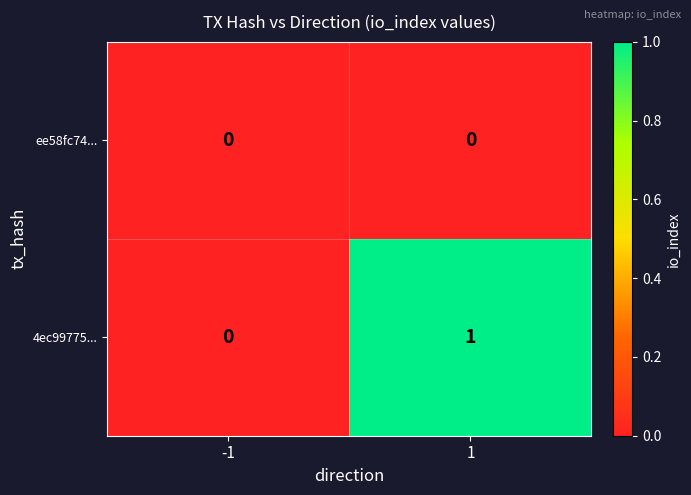

Which series has the largest range (max minus min)?

4ec99775...